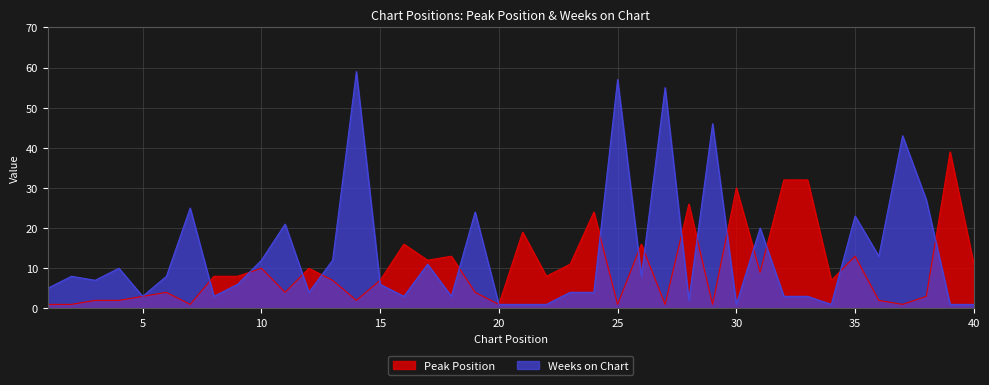

How many intersections are there between Peak Position and Weeks on Chart?

16